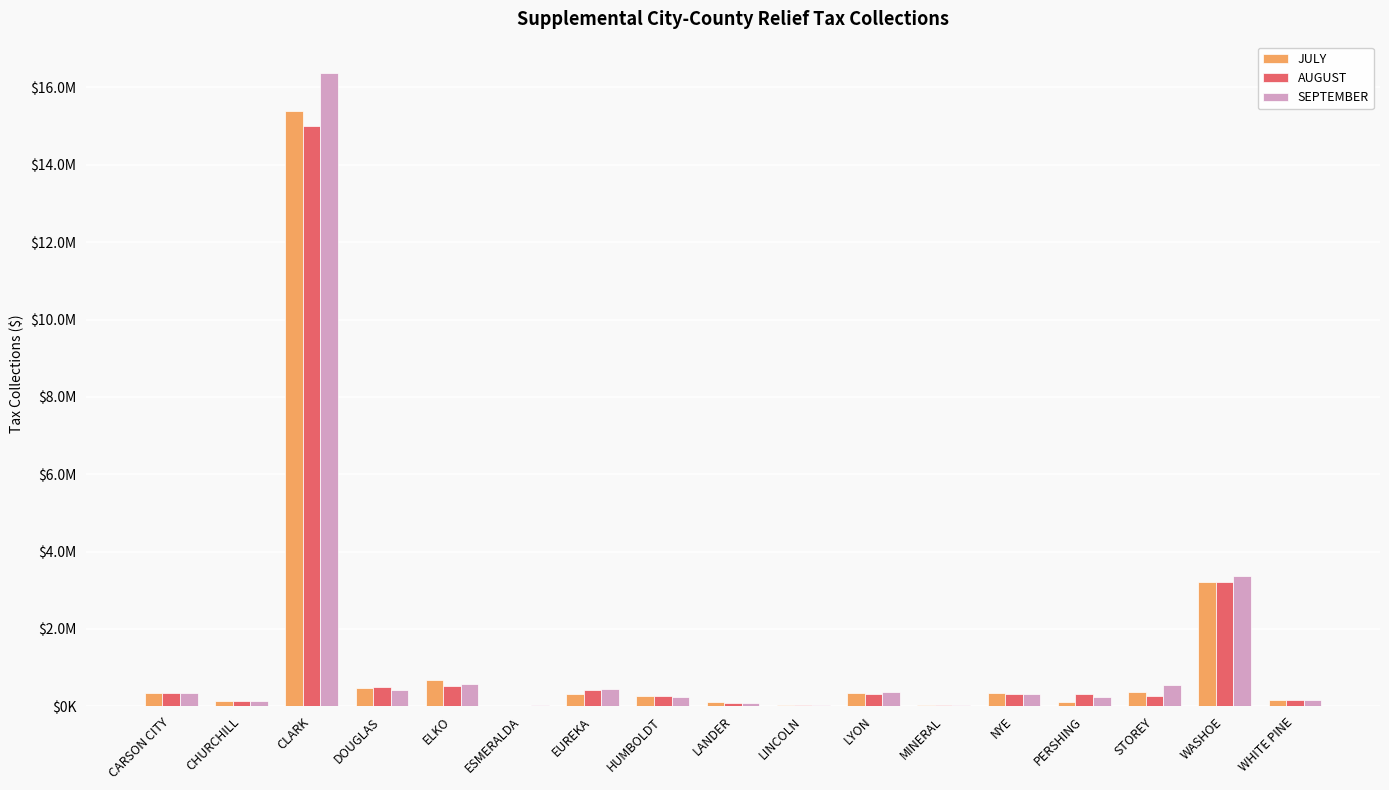

Rank the series at STOREY from lowest to highest value.

AUGUST, JULY, SEPTEMBER